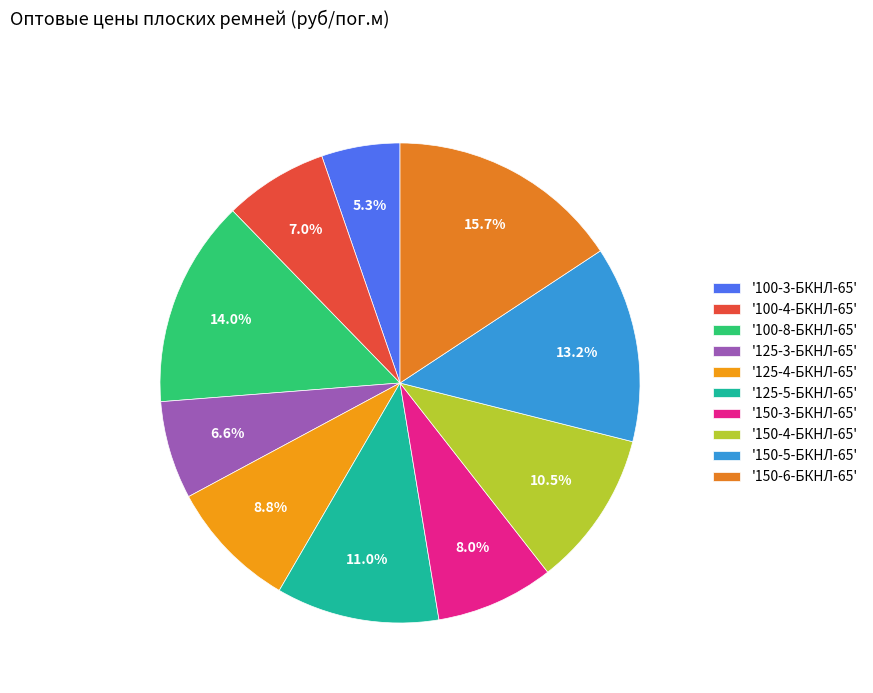

How many segments does this pie chart have?

10